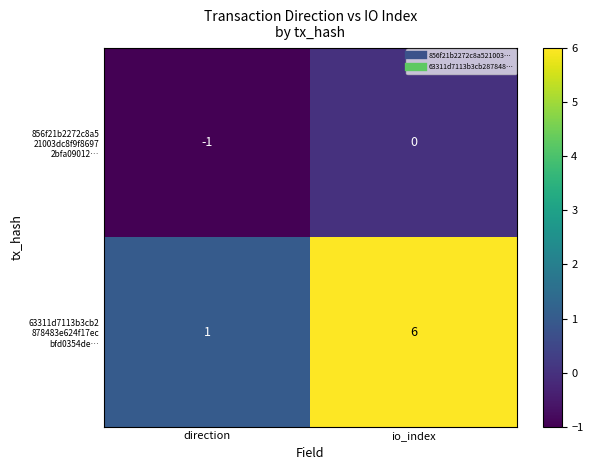

What is the spread (max minus min) of values at io_index?

6